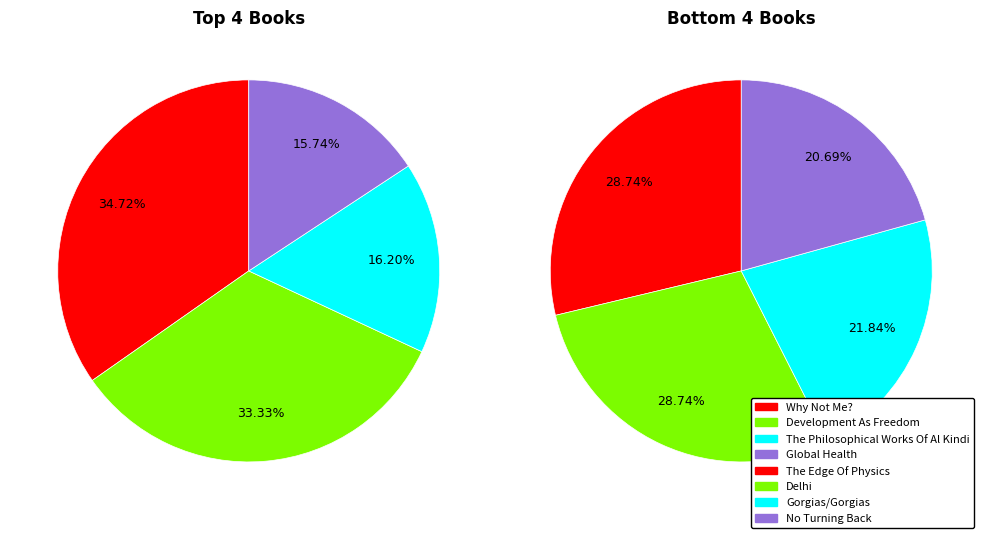

How many segments does this pie chart have?

8